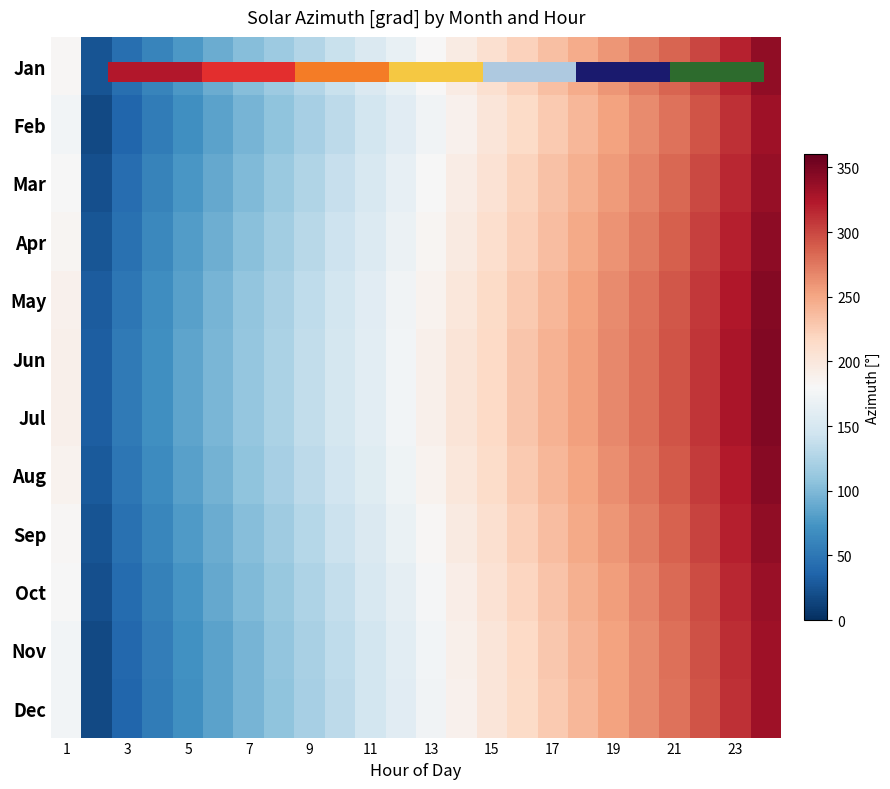

List the series in order of their peak value, highest first.

Jun, Jul, May, Aug, Apr, Sep, Jan, Mar, Oct, Nov, Feb, Dec